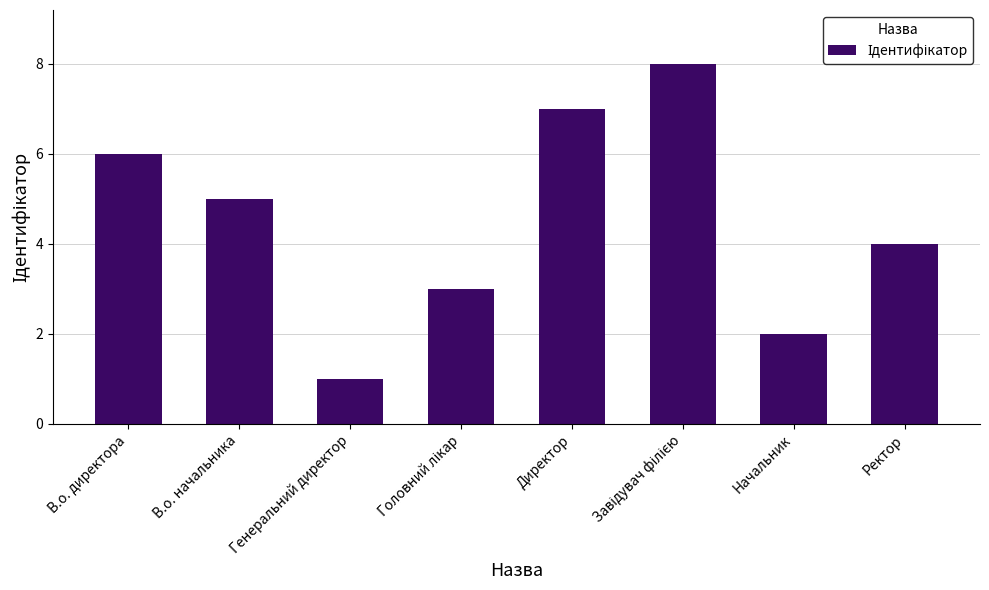

How many categories are shown in the chart?

8